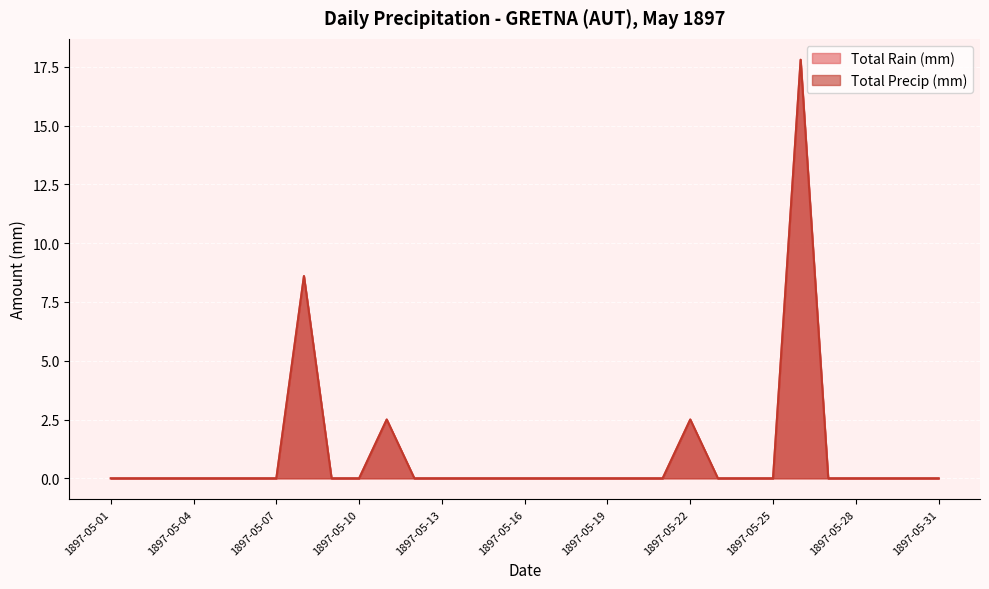

List the labels in order of Total Rain (mm) value, smallest first.

1897-05-01, 1897-05-02, 1897-05-03, 1897-05-04, 1897-05-05, 1897-05-06, 1897-05-07, 1897-05-09, 1897-05-10, 1897-05-12, 1897-05-13, 1897-05-14, 1897-05-15, 1897-05-16, 1897-05-17, 1897-05-18, 1897-05-19, 1897-05-20, 1897-05-21, 1897-05-23, 1897-05-24, 1897-05-25, 1897-05-27, 1897-05-28, 1897-05-29, 1897-05-30, 1897-05-31, 1897-05-11, 1897-05-22, 1897-05-08, 1897-05-26